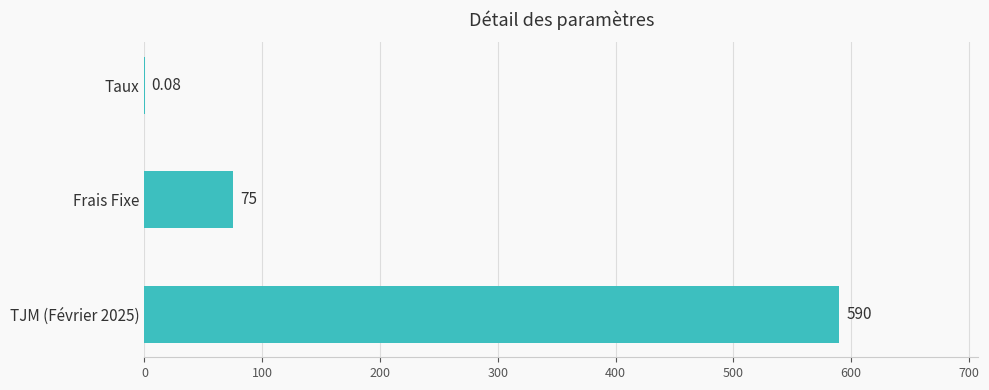

Which has a higher value, Taux or Frais Fixe?

Frais Fixe